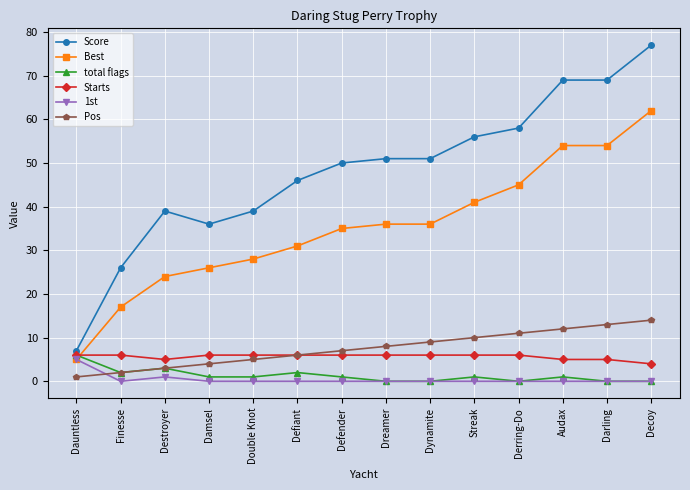

What is the difference between the highest and lowest values at Dauntless?

6